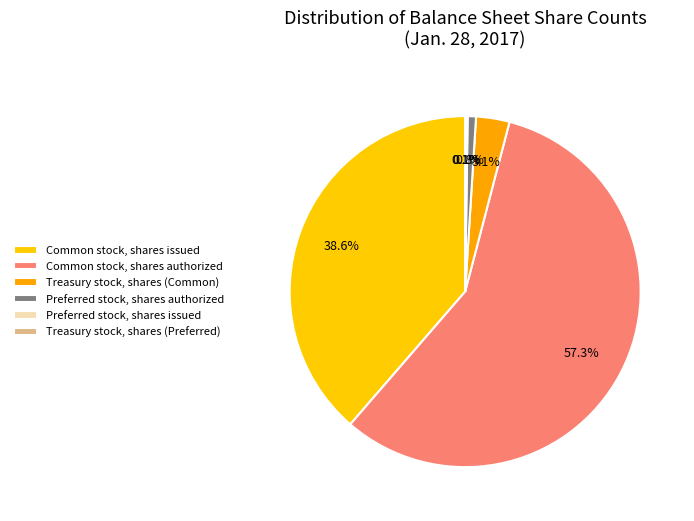

Is Common stock, shares authorized the majority of the pie?

Yes